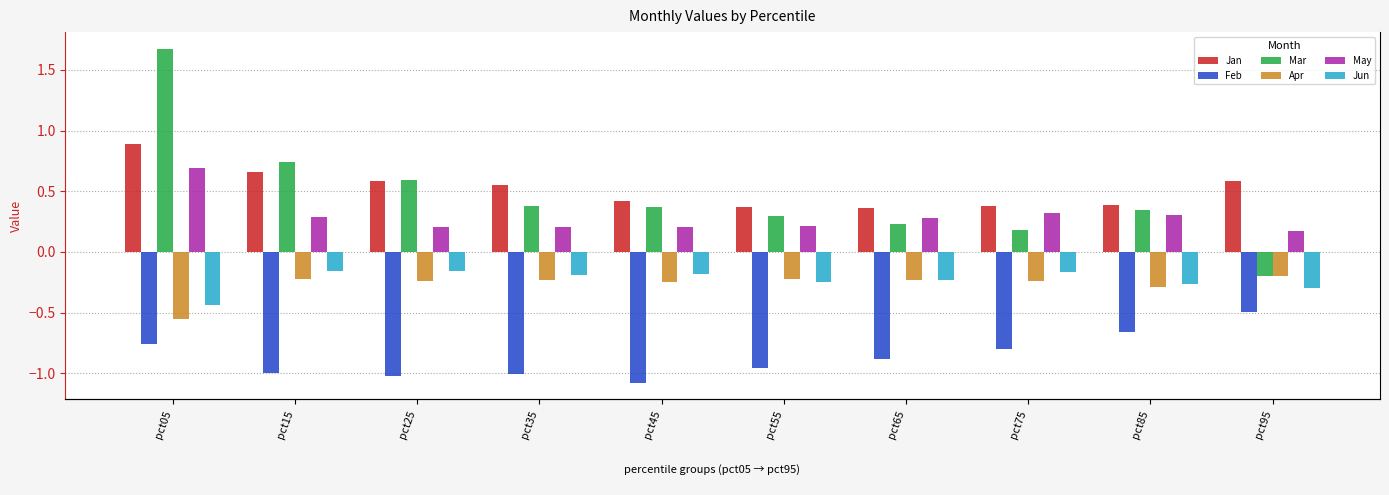

List the labels in order of Mar value, largest first.

pct05, pct15, pct25, pct35, pct45, pct85, pct55, pct65, pct75, pct95